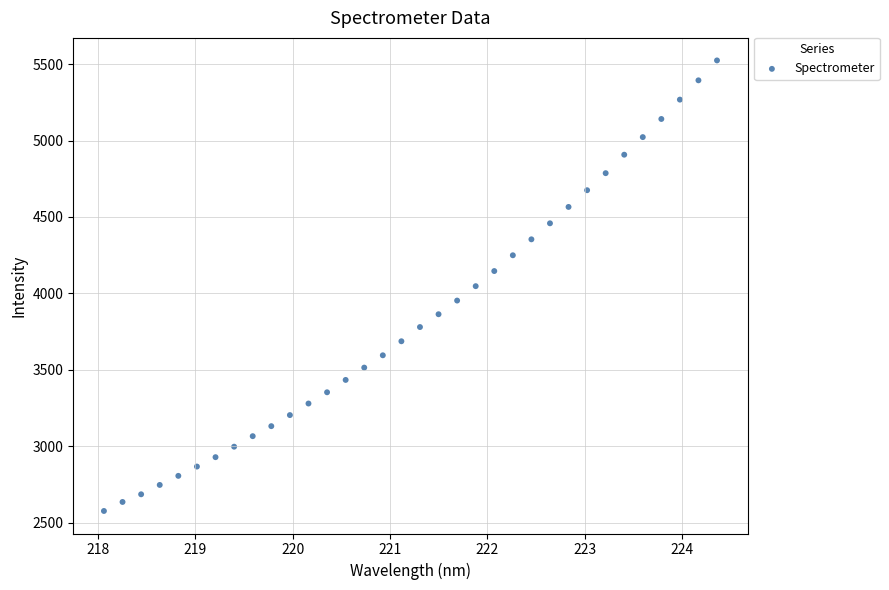

What is the range of Y values (max minus min)?

2948.8